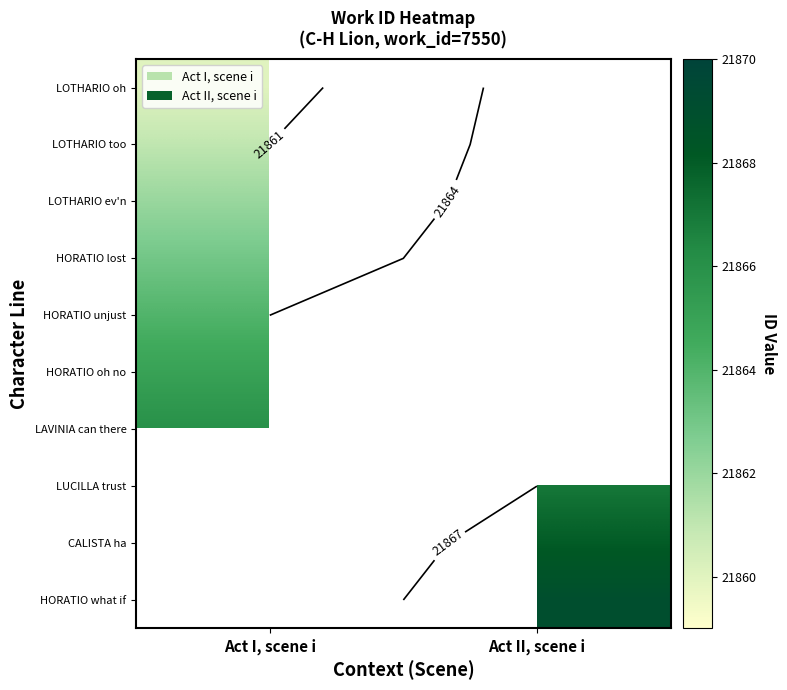

Rank the categories by Act II, scene i value from highest to lowest.

9, 8, 7, 0, 1, 2, 3, 4, 5, 6